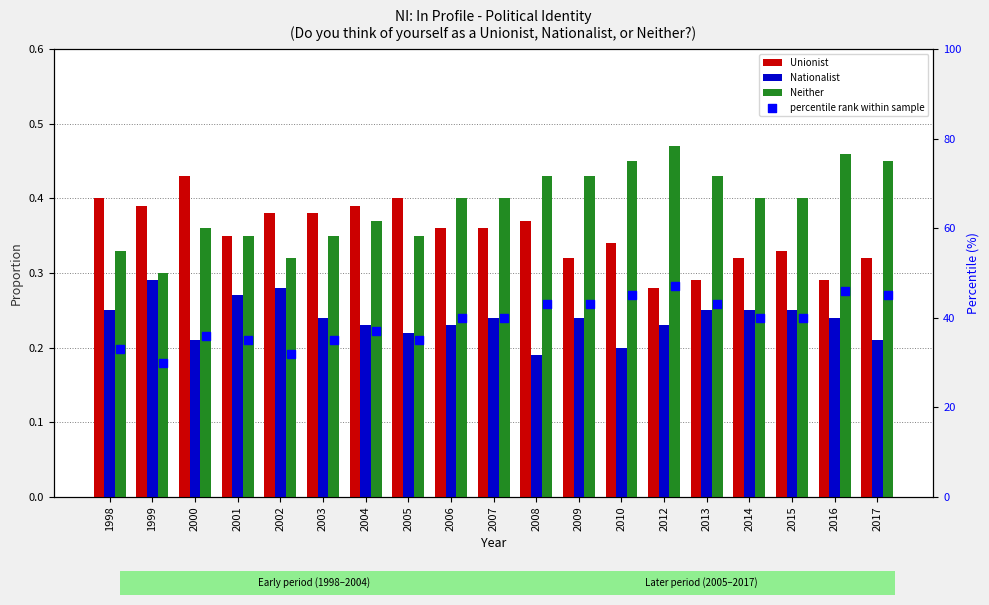

Which series contains the highest Y value?

percentile rank within sample